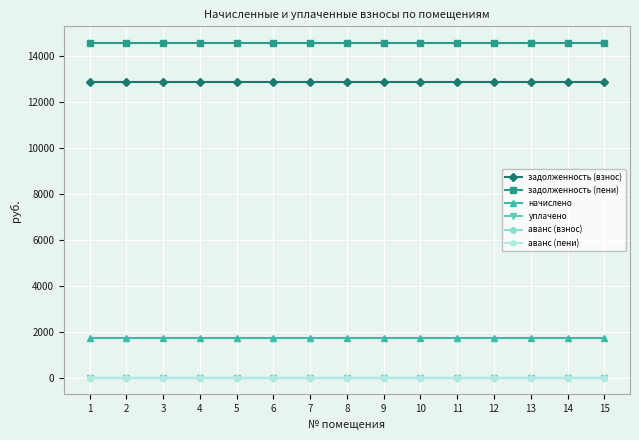

Which series has the largest total across all categories?

задолженность (пени)